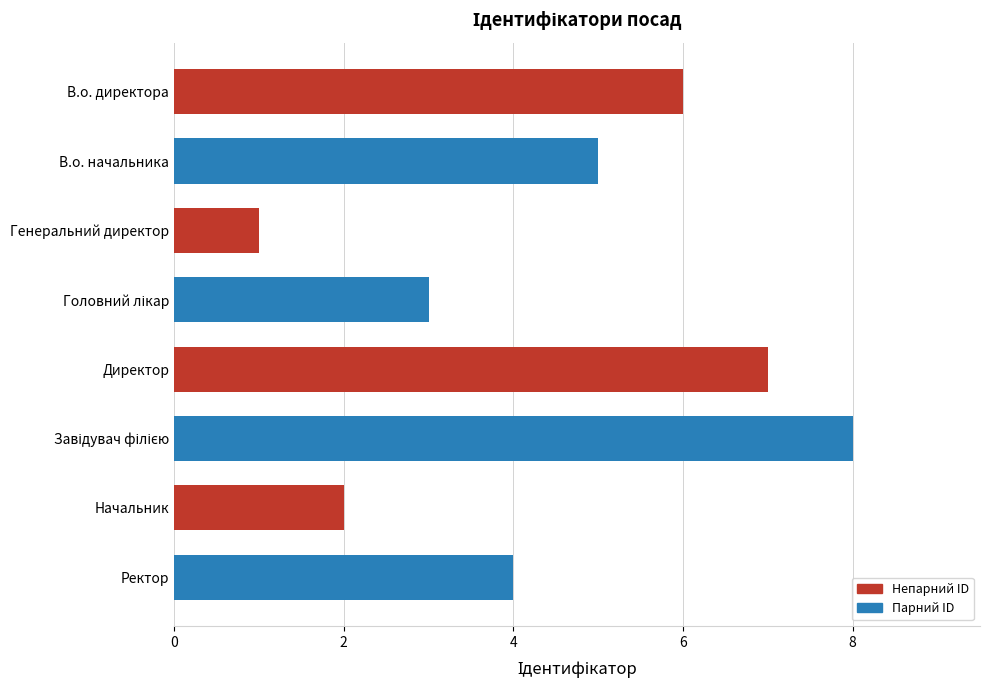

Count the number of categories in the chart.

8